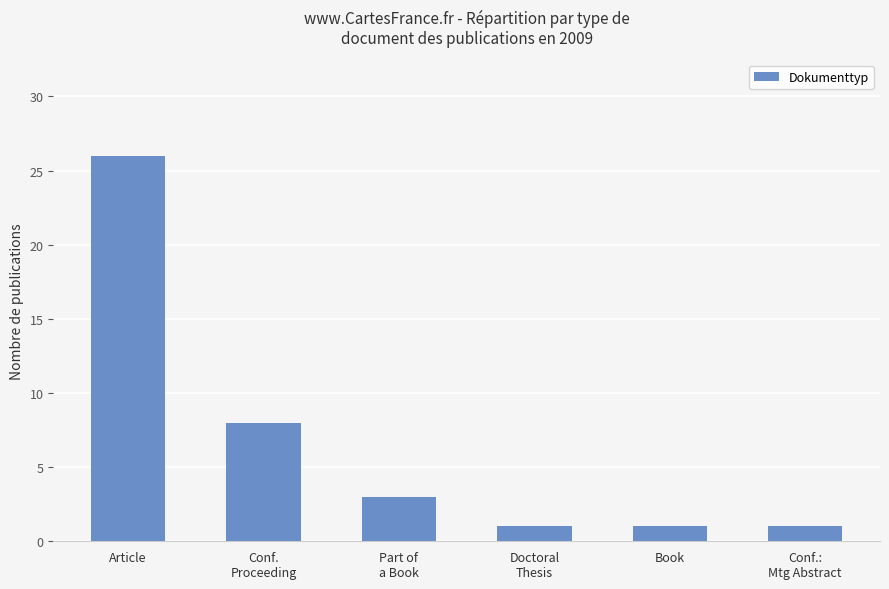

Does the chart contain stacked bars?

No